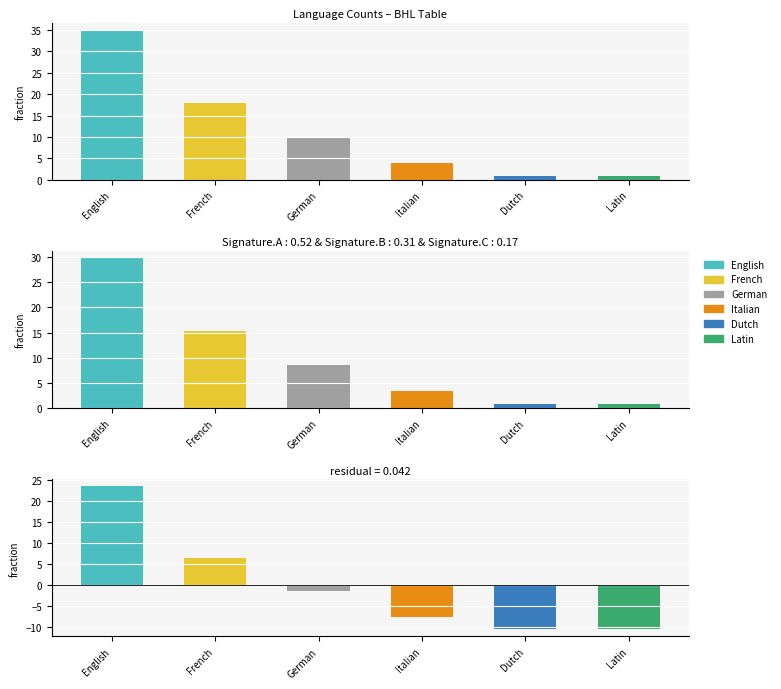

What is the label of the 6th bar from the right?

English